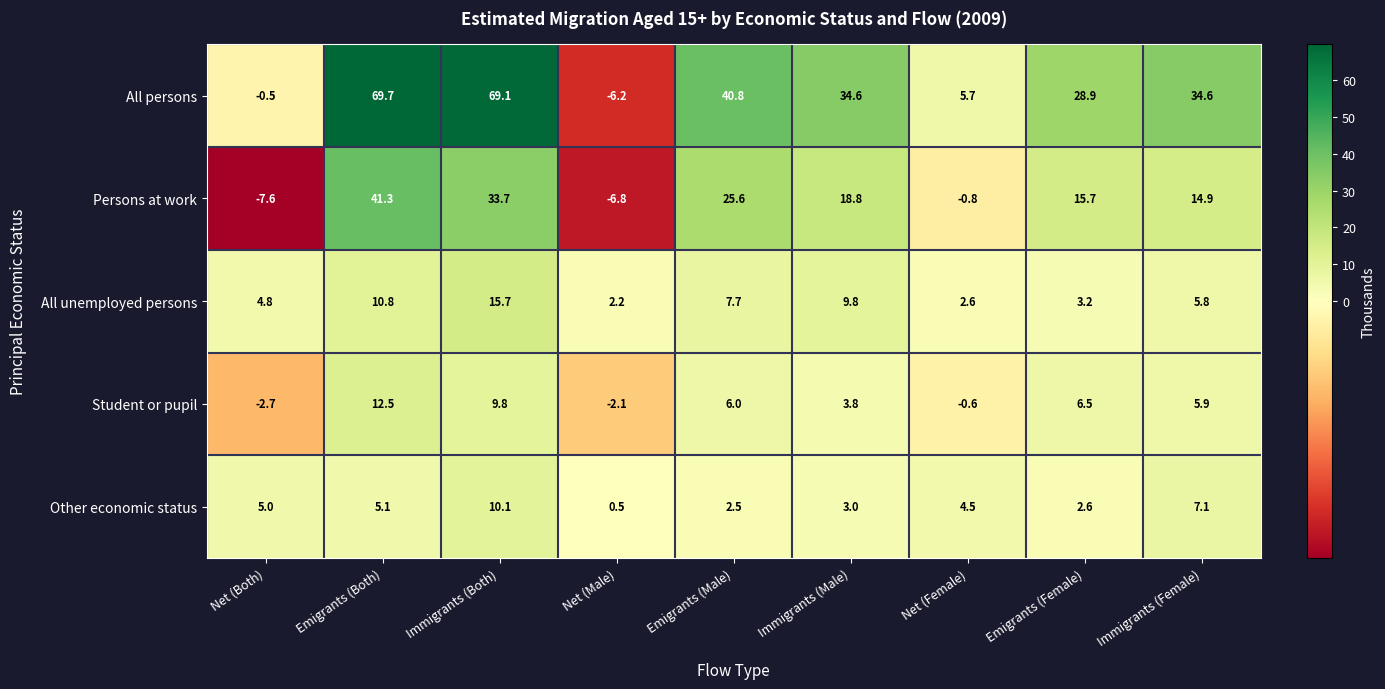

Between Emigrants (Male) and Immigrants (Male), which series saw the biggest shift?

Persons at work